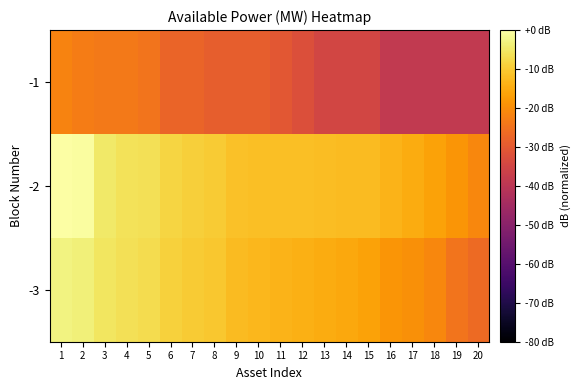

Reading right to left, extract all data points from this chart.

-1: 20=-38.5	19=-38.5	18=-38.5	17=-38.5	16=-38.5	15=-35.0	14=-35.0	13=-35.0	12=-32.5	11=-30.5	10=-28.9	9=-28.9	8=-28.9	7=-27.6	6=-27.6	5=-24.5	4=-23.7	3=-23.7	2=-22.9	1=-21.6
-2: 20=-21.0	19=-18.5	18=-16.5	17=-15.0	16=-13.6	15=-12.5	14=-12.3	13=-12.0	12=-11.8	11=-11.8	10=-11.6	9=-11.4	8=-9.9	7=-9.2	6=-8.4	5=-6.6	4=-6.1	3=-4.9	2=-0.6	1=0.0
-3: 20=-26.4	19=-24.5	18=-21.0	17=-19.4	16=-18.5	15=-16.5	14=-15.6	13=-15.0	12=-14.1	11=-13.6	10=-12.9	9=-12.5	8=-10.5	7=-9.7	6=-8.9	5=-7.0	4=-6.4	3=-5.4	2=-3.7	1=-2.9